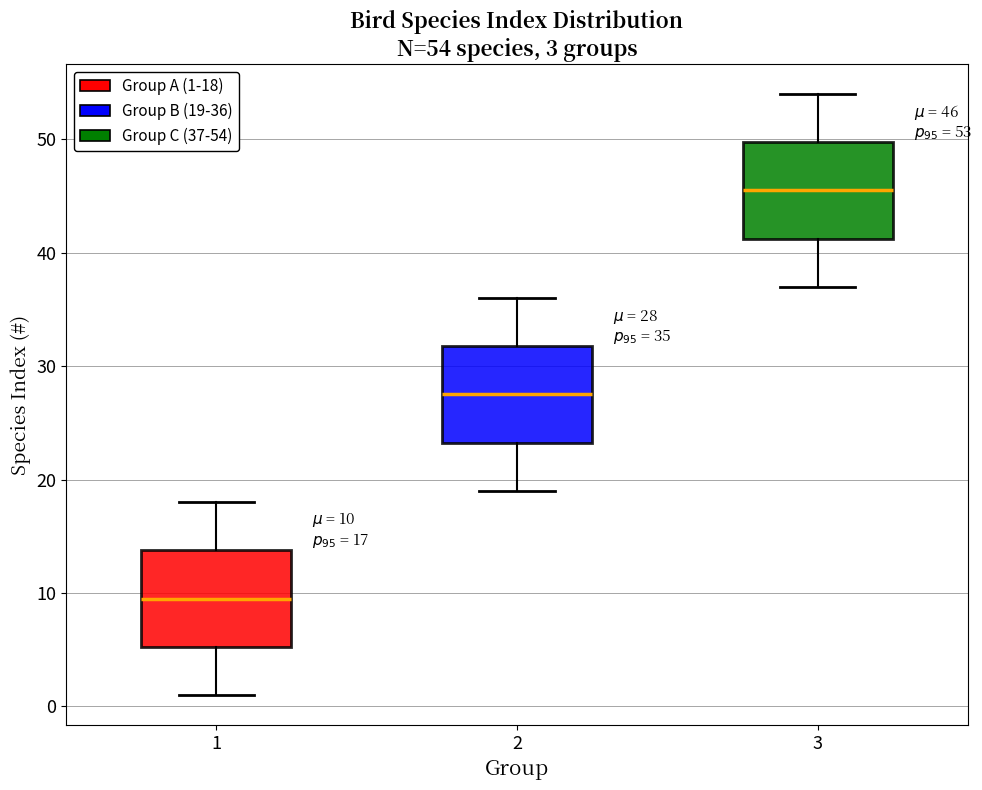

Which box has the lowest median line?

1